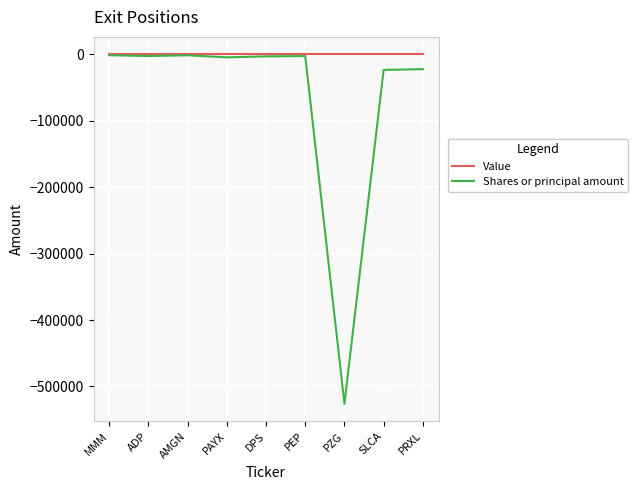

Is it true that Shares or principal amount equals -526250 at PZG?

True